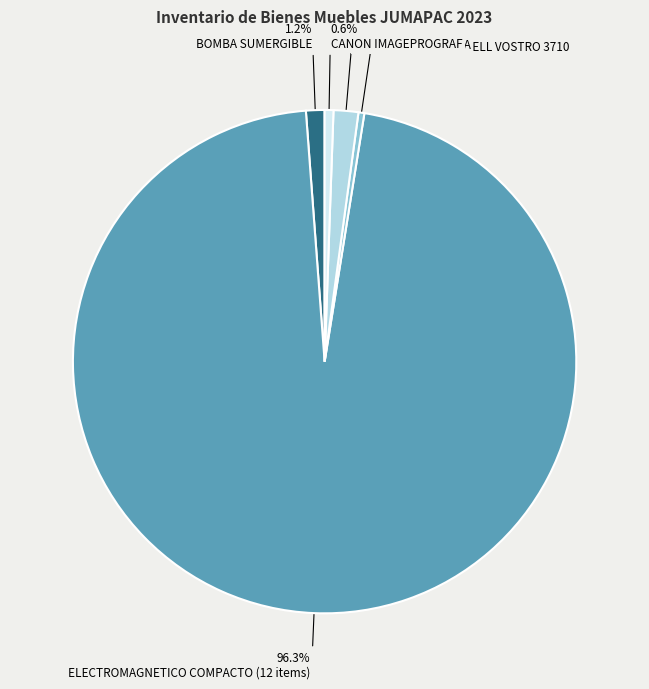

Between COMPUTADORA DELL VOSTRO 3710 and BOMBA SUMERGIBLE, which is larger?

BOMBA SUMERGIBLE